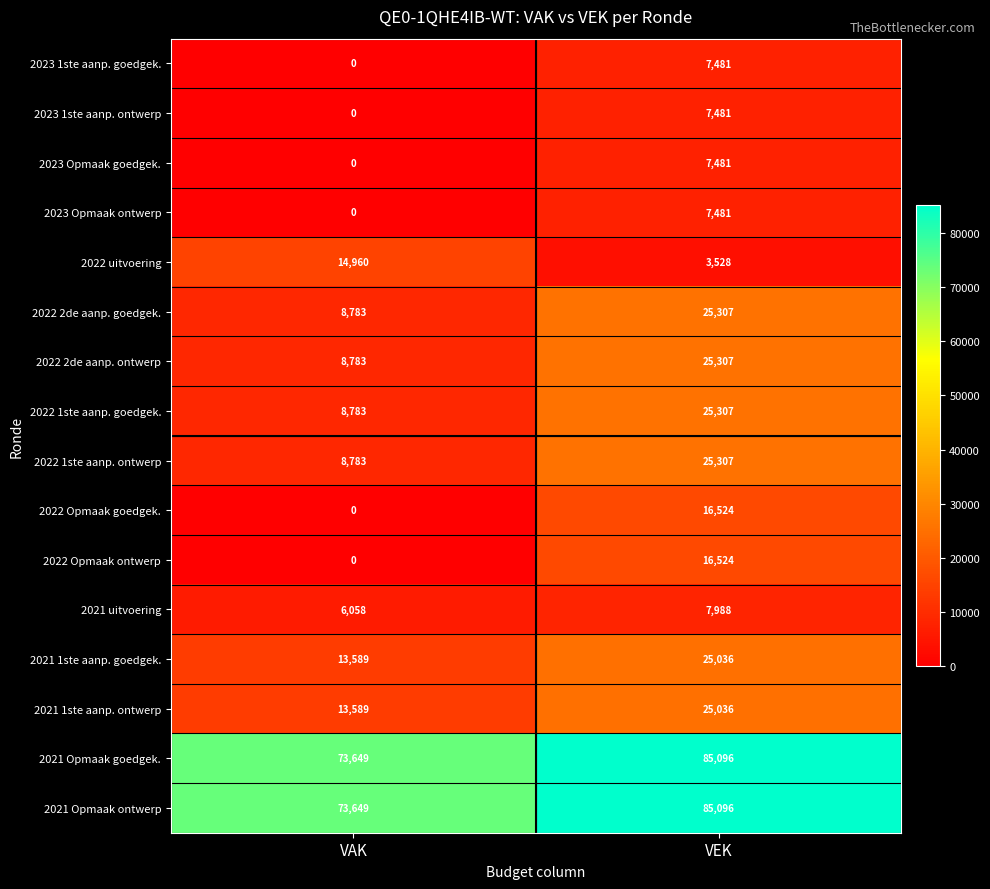

Is it true that 2021 Opmaak goedgek. equals 26251 at VEK?

False